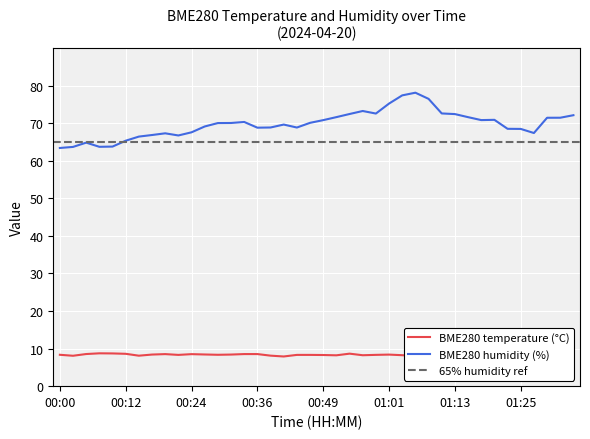

Does the chart display data point markers on the line(s)?

No